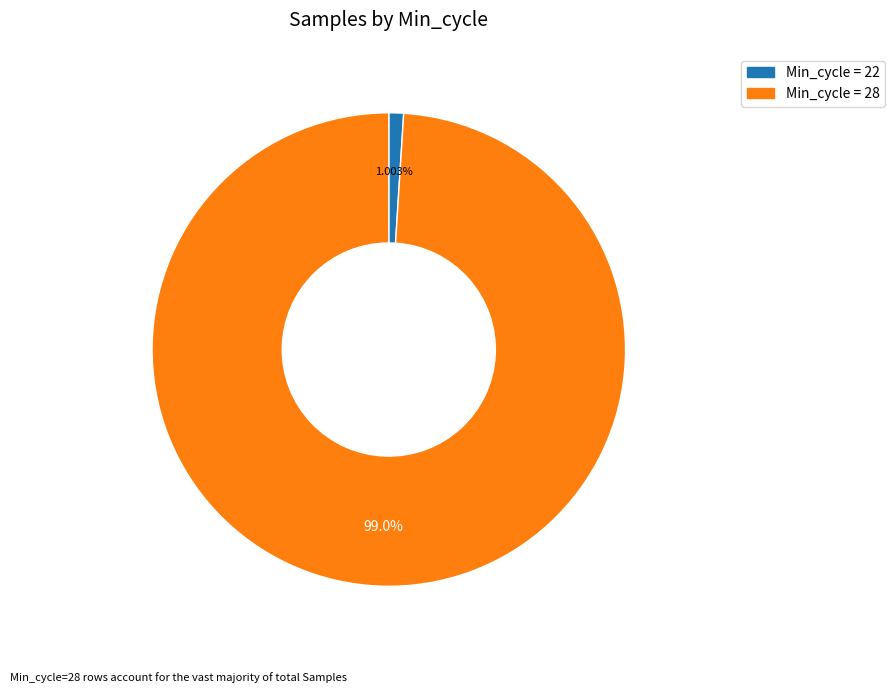

Is there any slice that represents more than half of the pie?

Yes